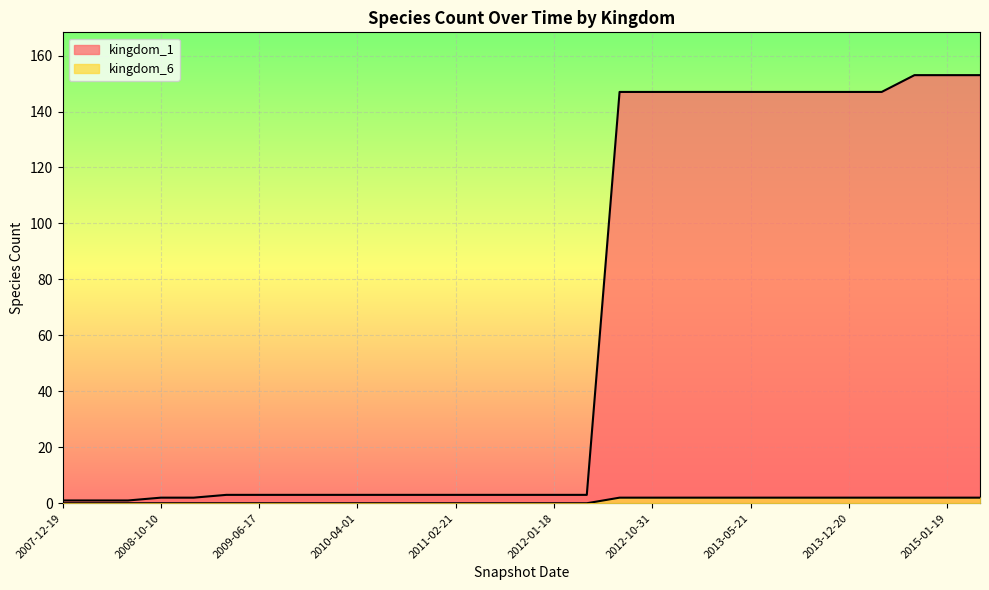

What is the spread (max minus min) of values at 2007-12-19?

1